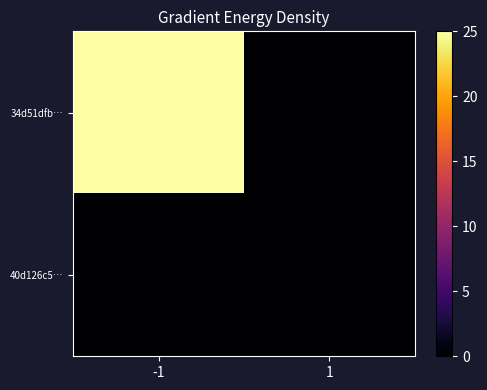

Which series changed the most between -1 and 1?

34d51dfb…